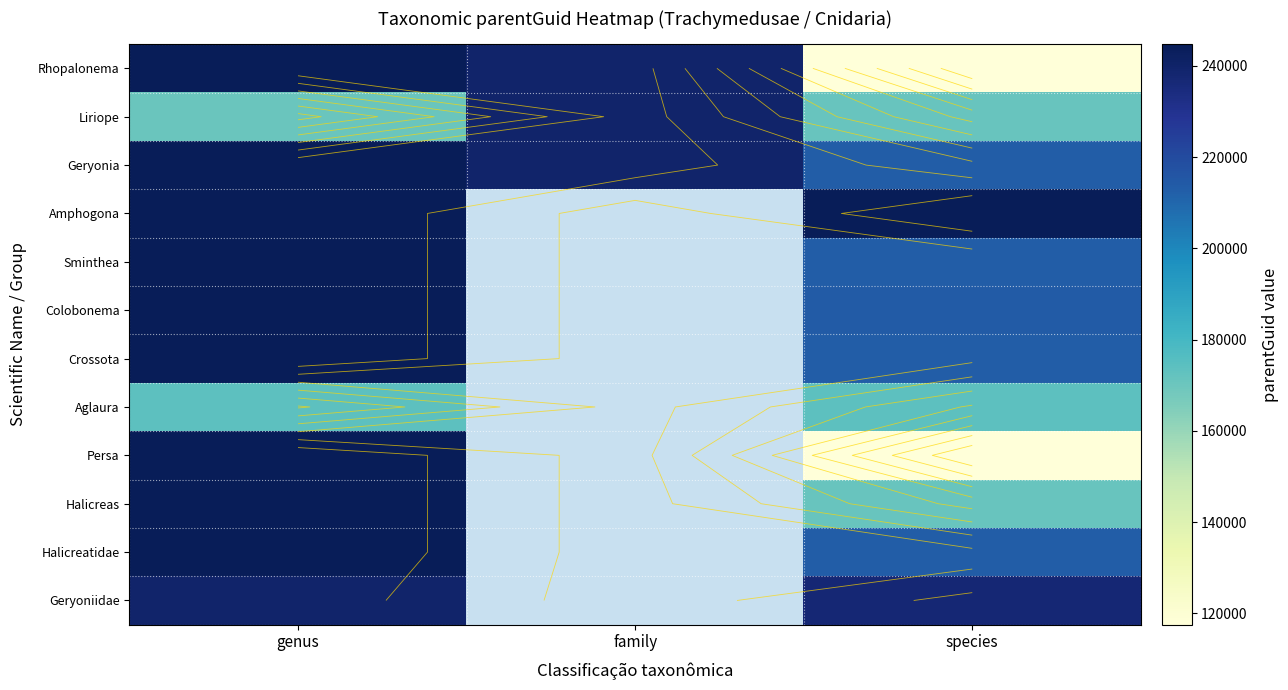

Where is Geryonia nearest to the value 228967?

family